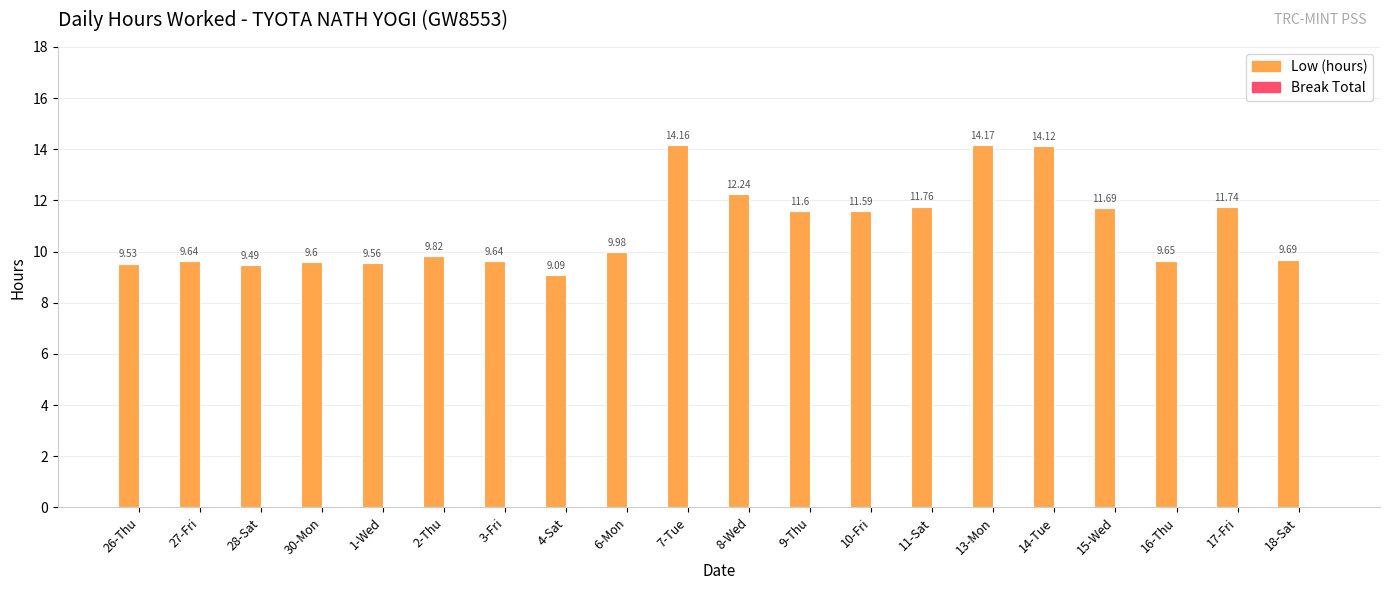

What is the difference between the maximum and minimum values?

5.1